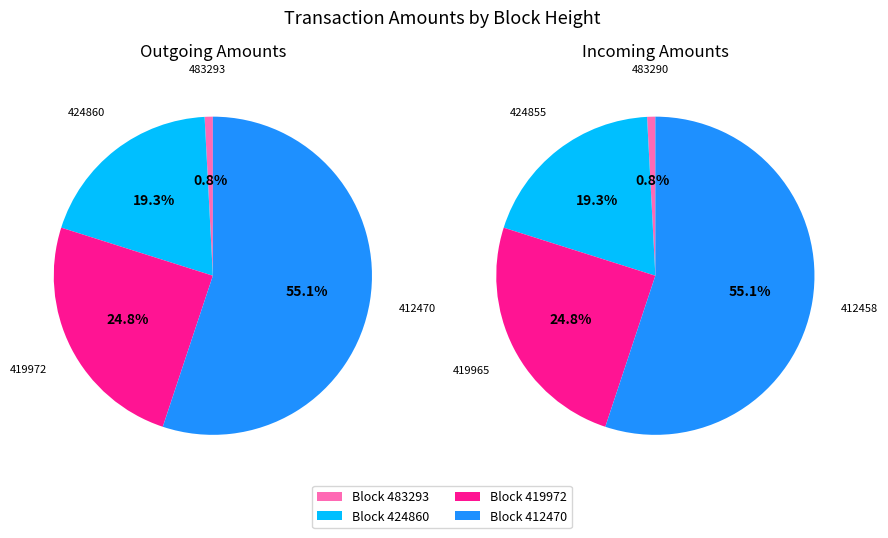

To the nearest percent, what percentage of the pie is 412470/412458?

55%